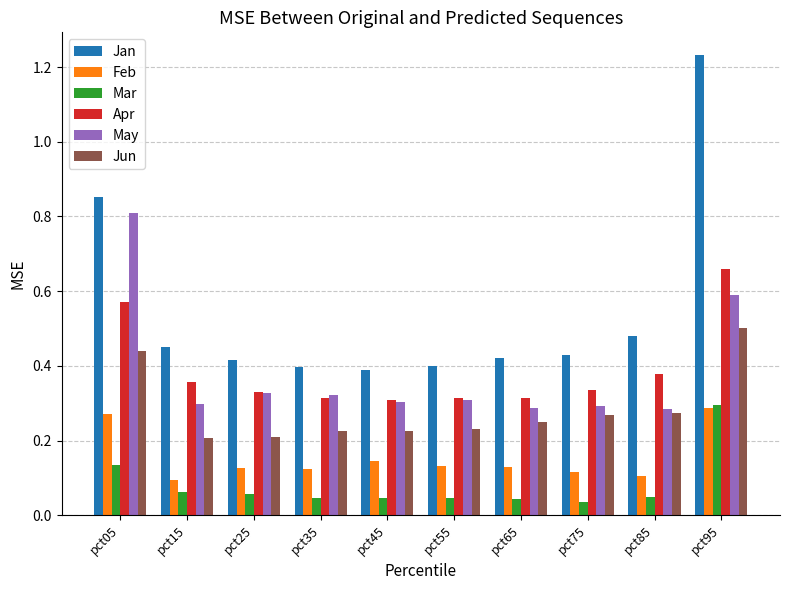

The Jun series shows 0.2 at pct65. True or false?

True